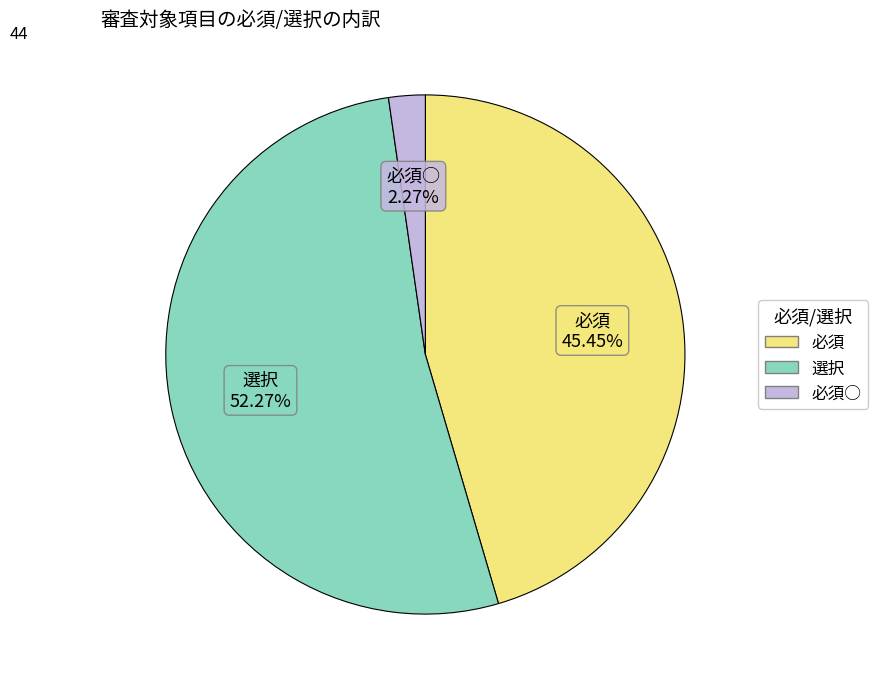

Is there a majority slice in this chart?

Yes